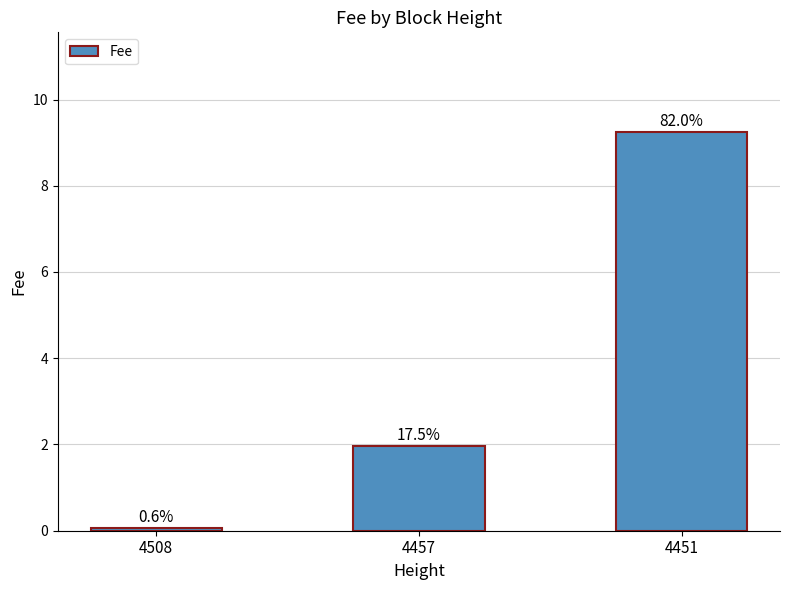

What is the value of the 2nd bar from the left?

2.0